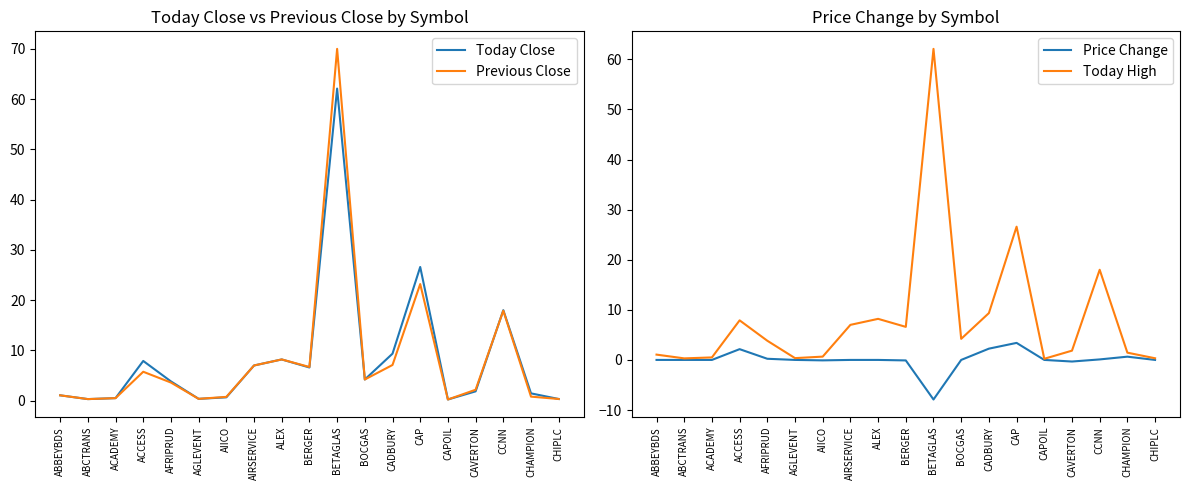

True or false: Previous Close and Price Change intersect in this chart.

False